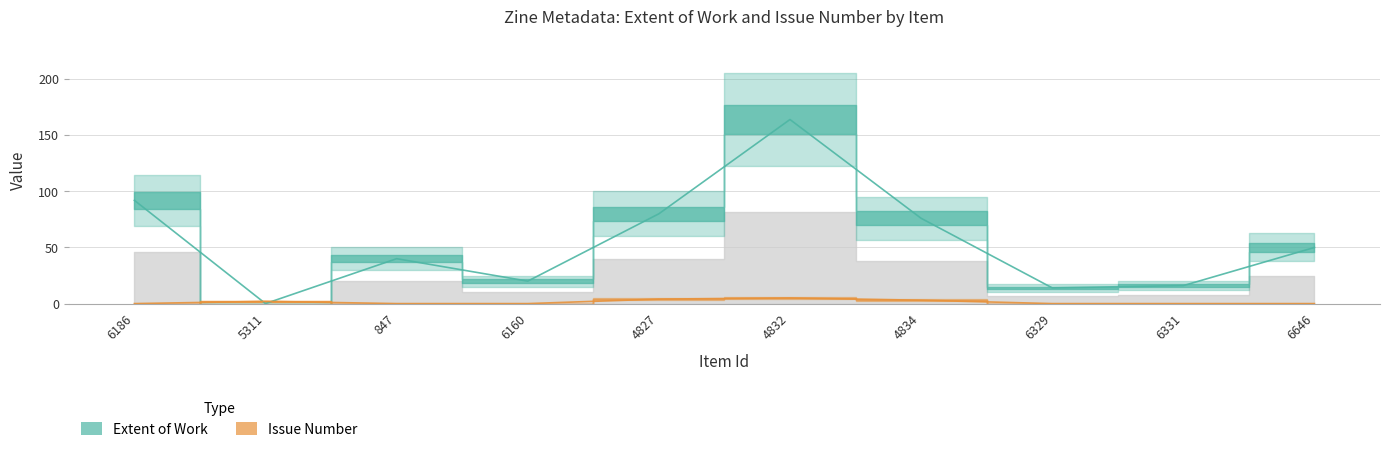

Reading left to right, transcribe all the data shown in this chart.

Extent of Work: 6186=92	5311=0	847=40	6160=20	4827=80	4832=164	4834=76	6329=14	6331=16	6646=50
Issue: 6186=0	5311=2	847=0	6160=0	4827=4	4832=5	4834=3	6329=0	6331=0	6646=0